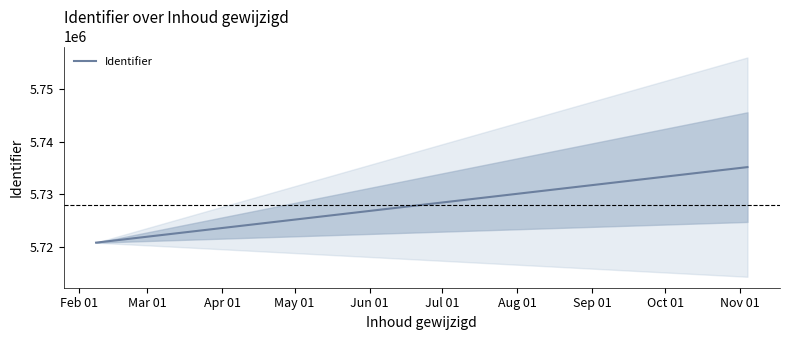

Reading left to right, what are all the values shown in this chart?

5720807.2	5735202.7